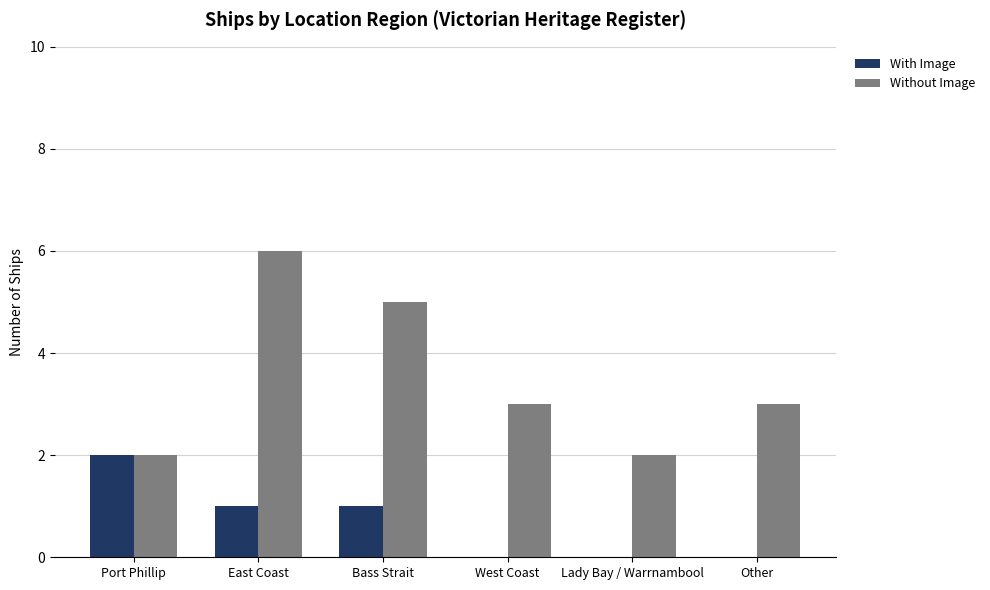

Is the value of With Image at Other greater than the value of Without Image at Other?

No